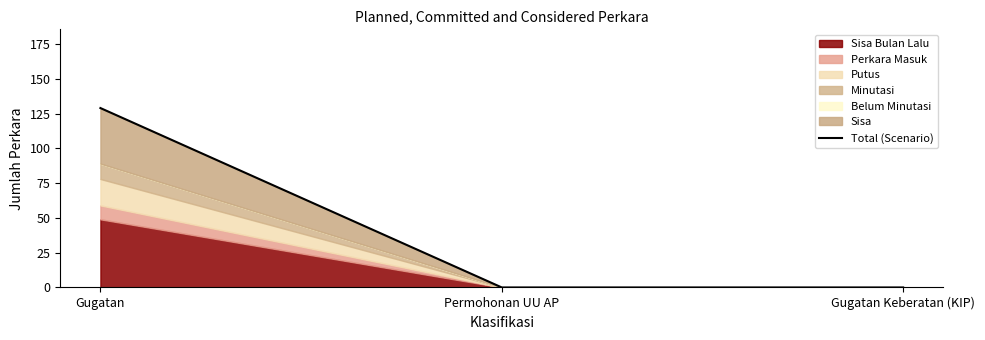

Is it true that the value at Permohonan UU AP is 0?

True